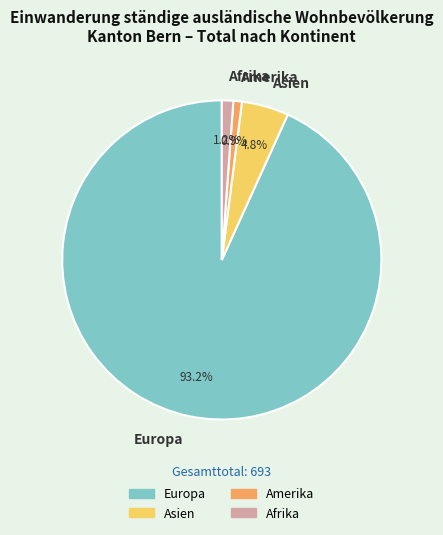

Which has a higher value, Europa or Amerika?

Europa